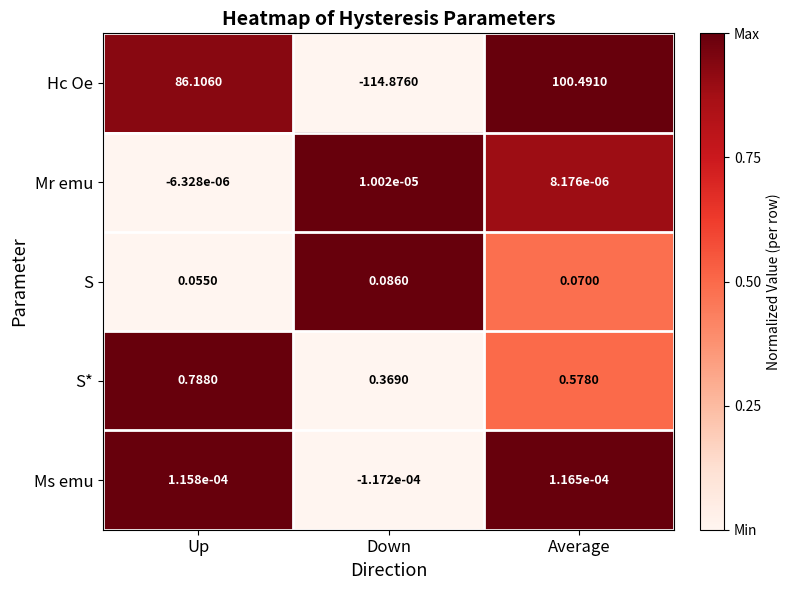

Which category has the lowest value across all series?

Down